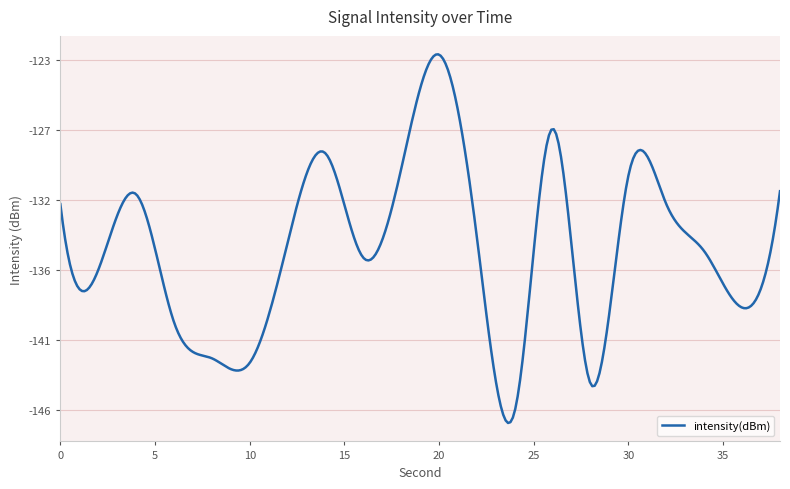

Is this an area chart (filled region under the line)?

No